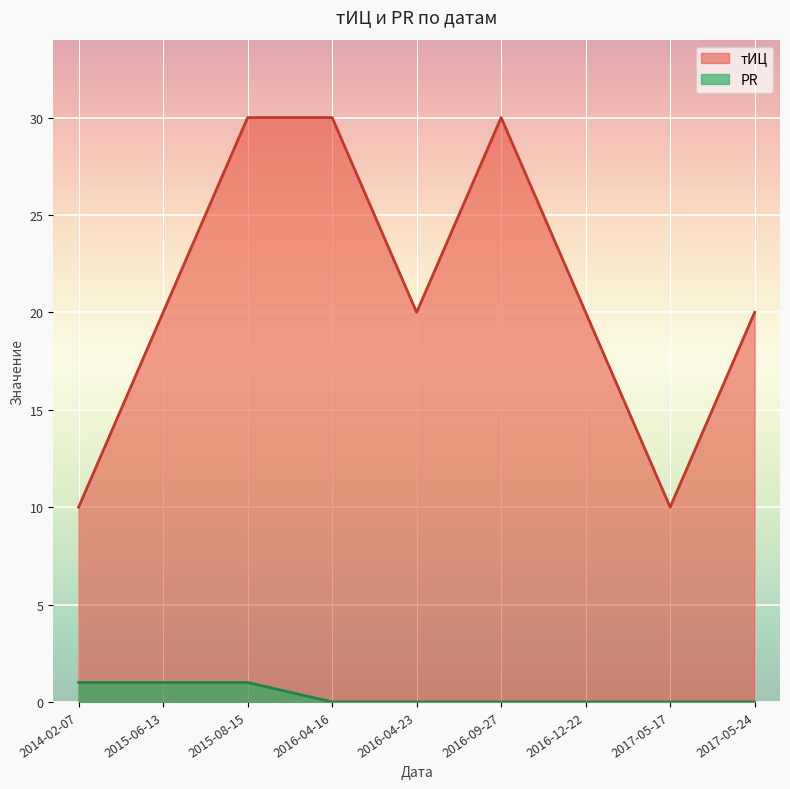

What is the label of the 8th point from the right?

2015-06-13